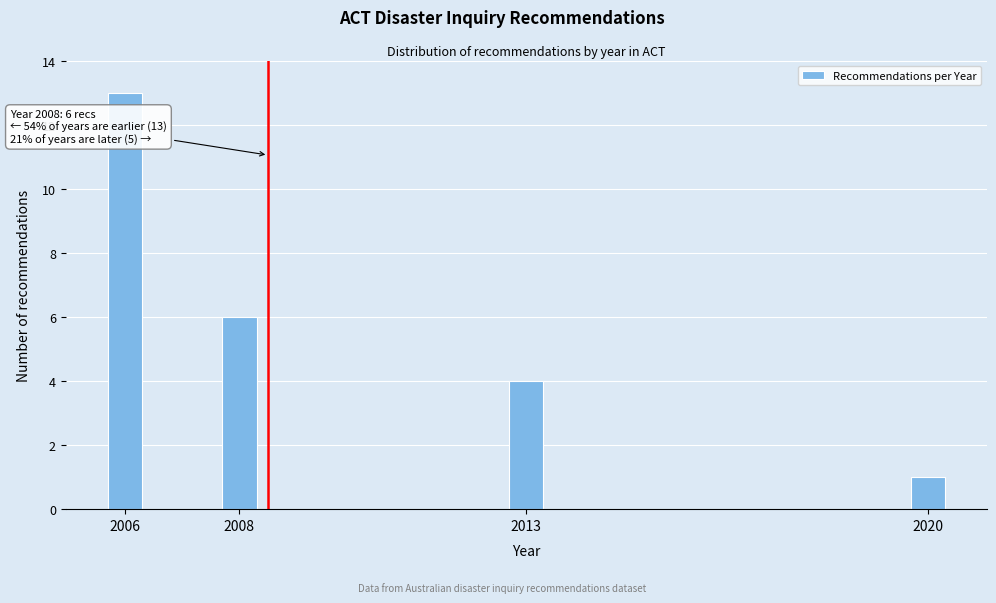

Reading left to right, list all the values displayed in this chart.

2006=13	2008=6	2013=4	2020=1